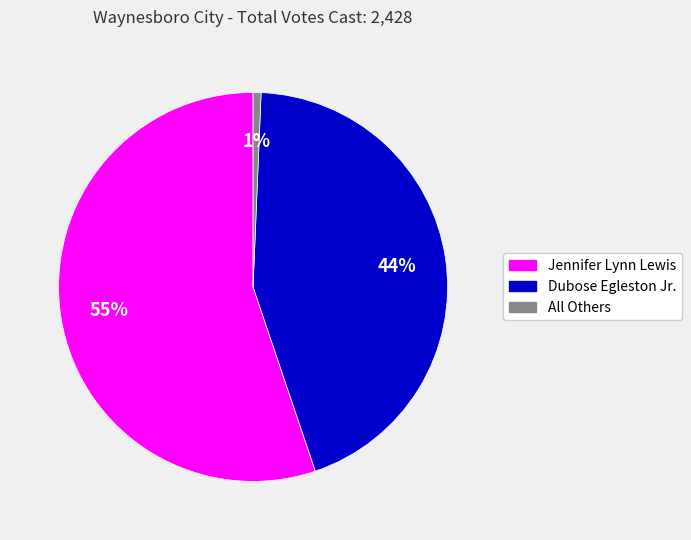

To the nearest percent, what percentage of the pie is Dubose Egleston Jr.?

44%